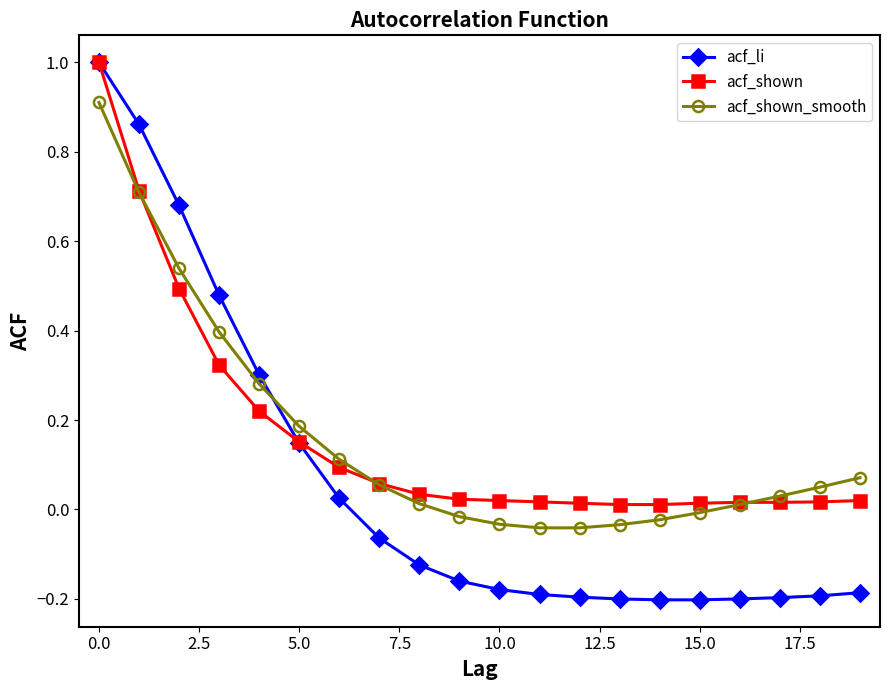

What is the highest value of the acf_shown series?

1.0